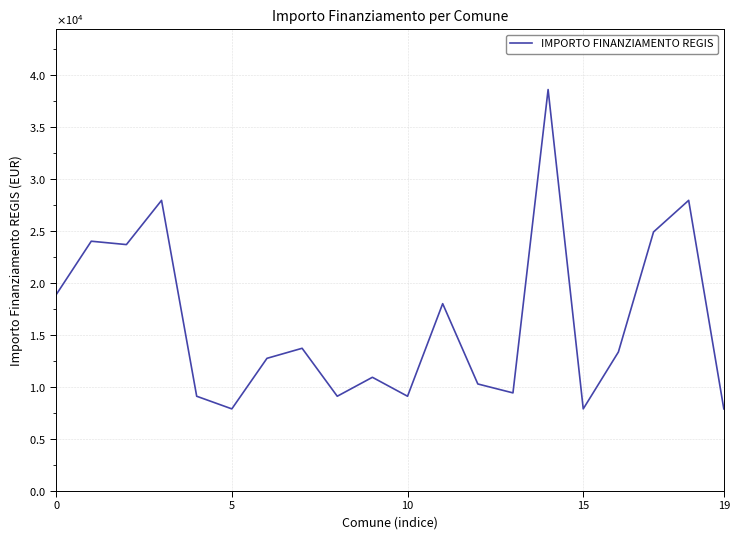

At which category does the chart reach its peak across all series?

14